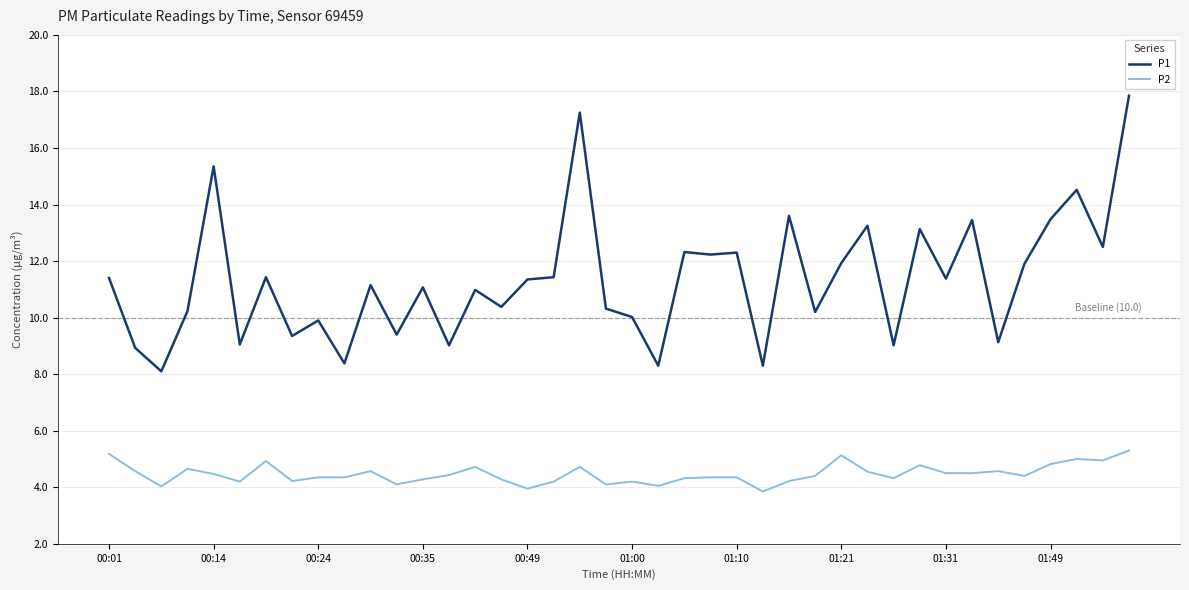

True or false: P1 and P2 cross at least once.

False